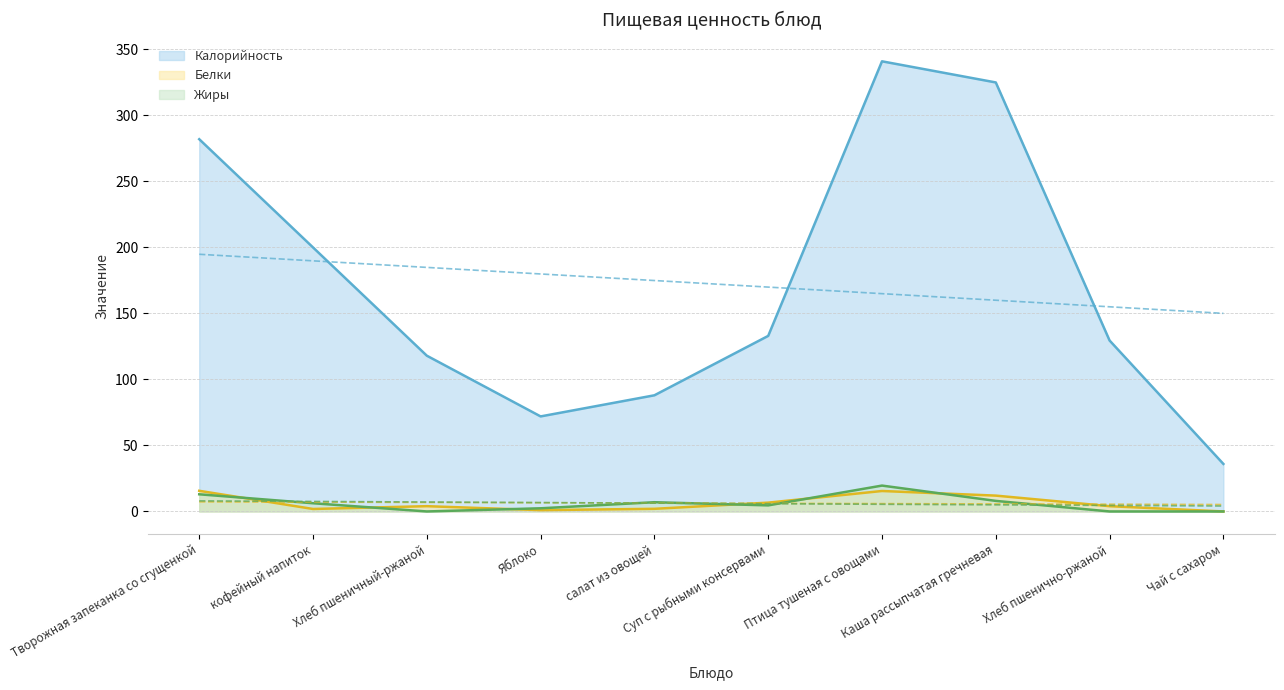

List the series in order of their peak value, lowest first.

Белки, Жиры, Калорийность